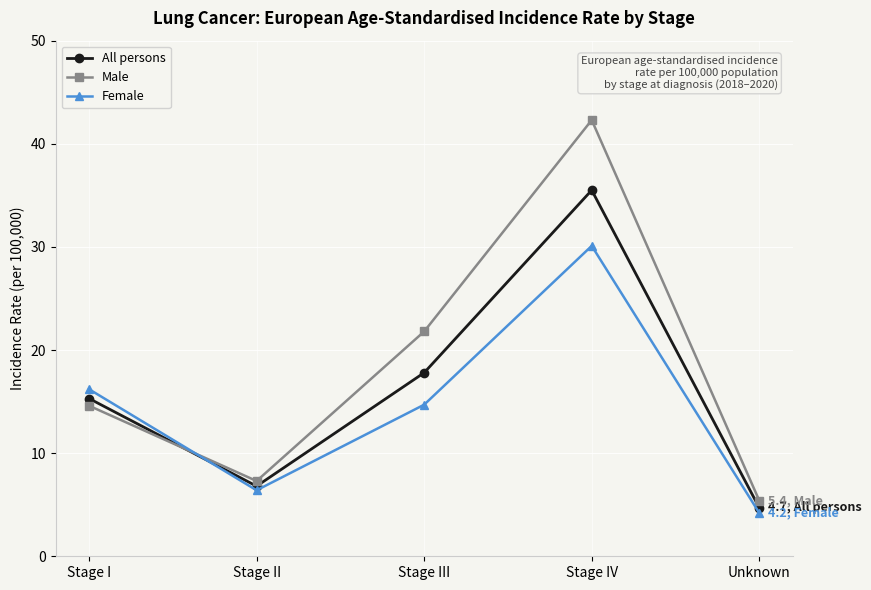

Which series has the largest total across all categories?

Male